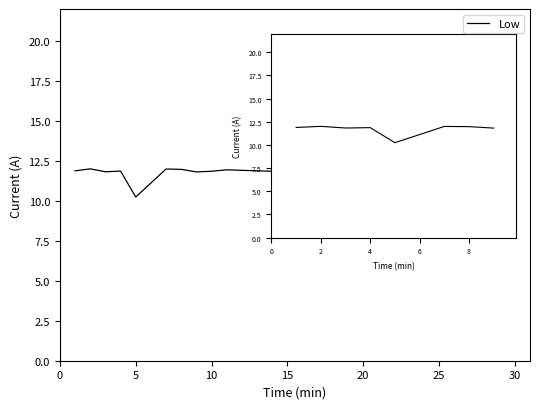

What is the difference between the maximum and minimum values?

9.2